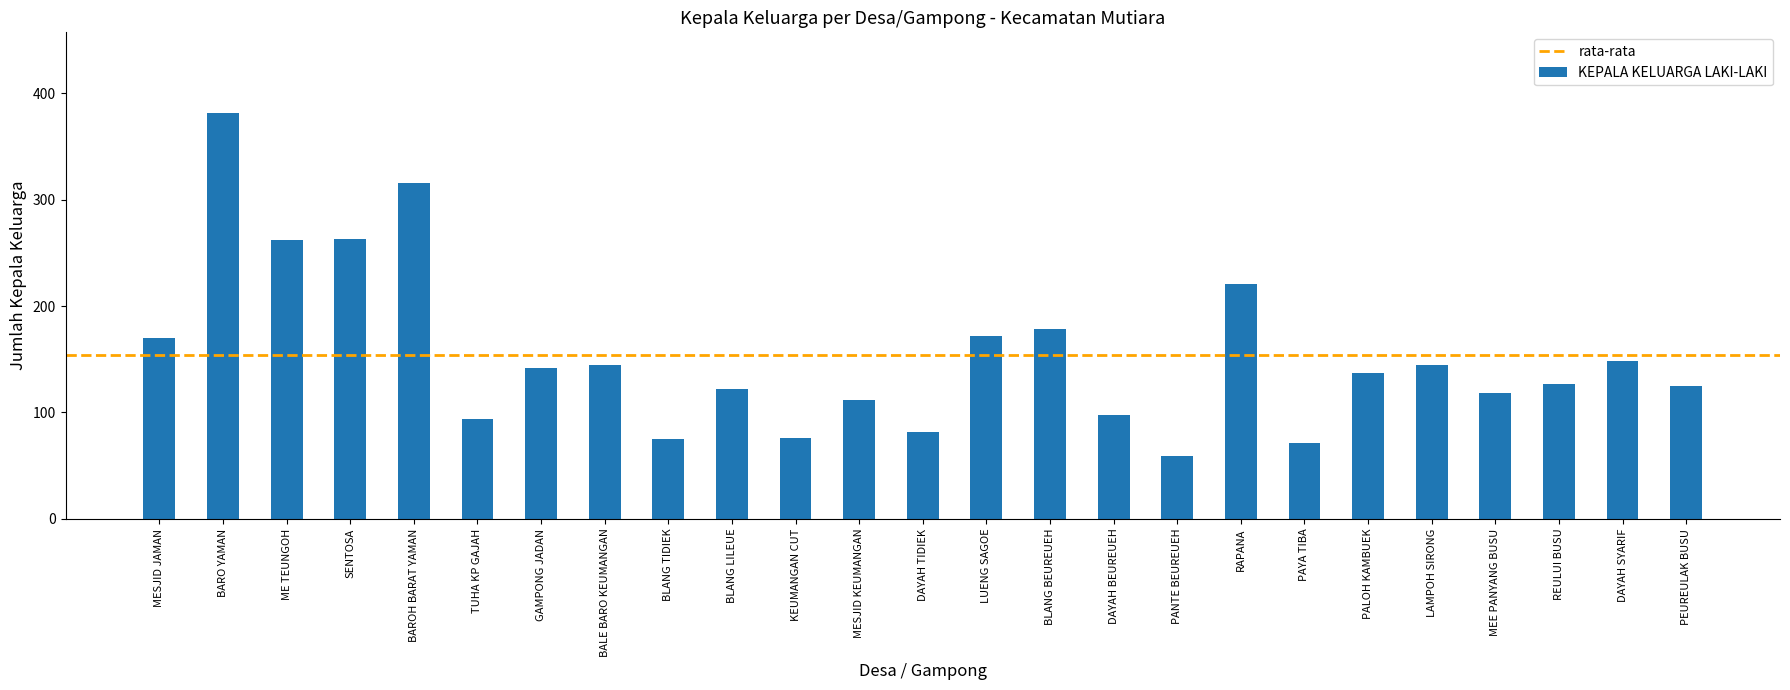

Where does the data first go above 137?

MESJID JAMAN